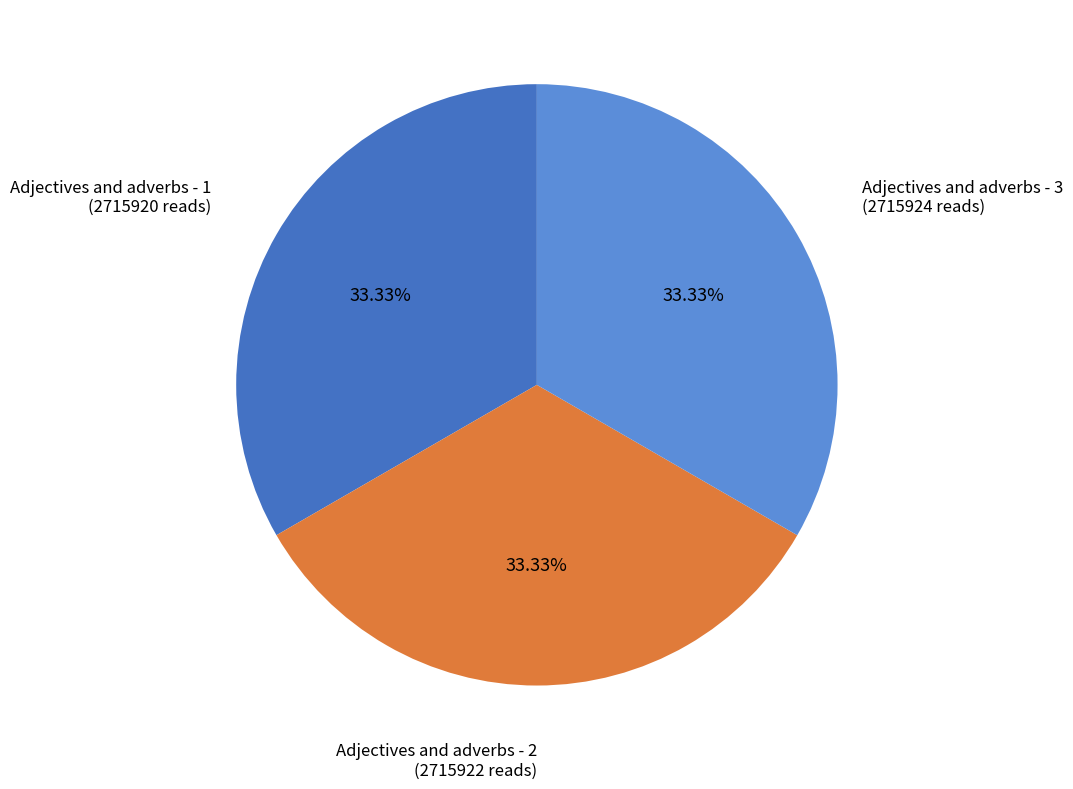

Is there any slice that represents more than half of the pie?

No